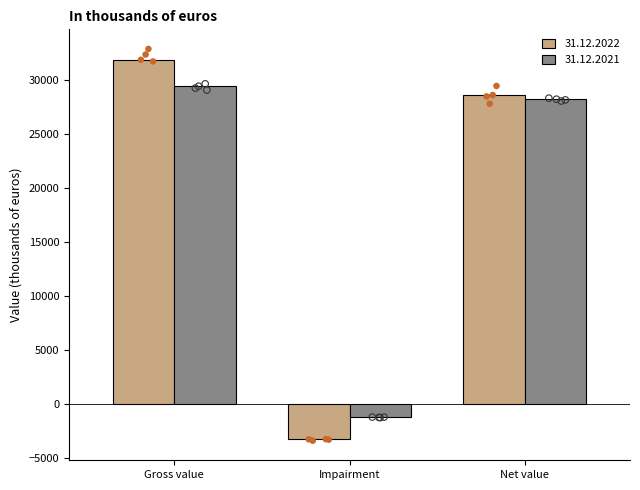

What are all the series names shown in the legend?

31.12.2022, 31.12.2021